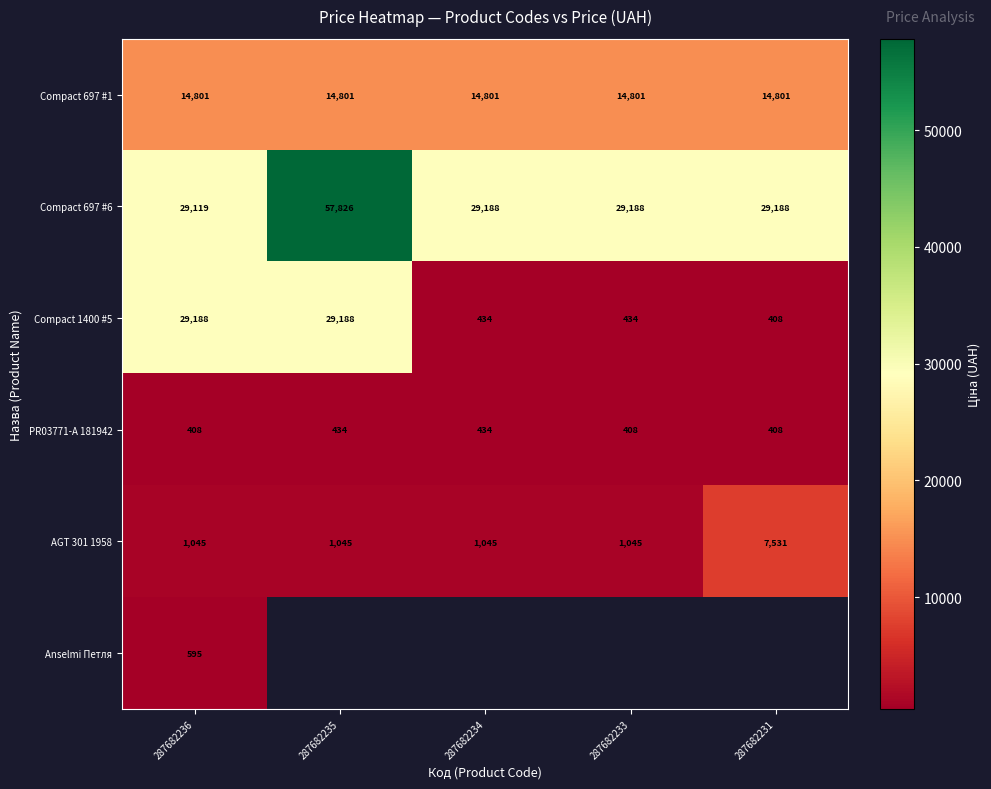

Read the PR03771-A 181942 value at 287682236.

408.0